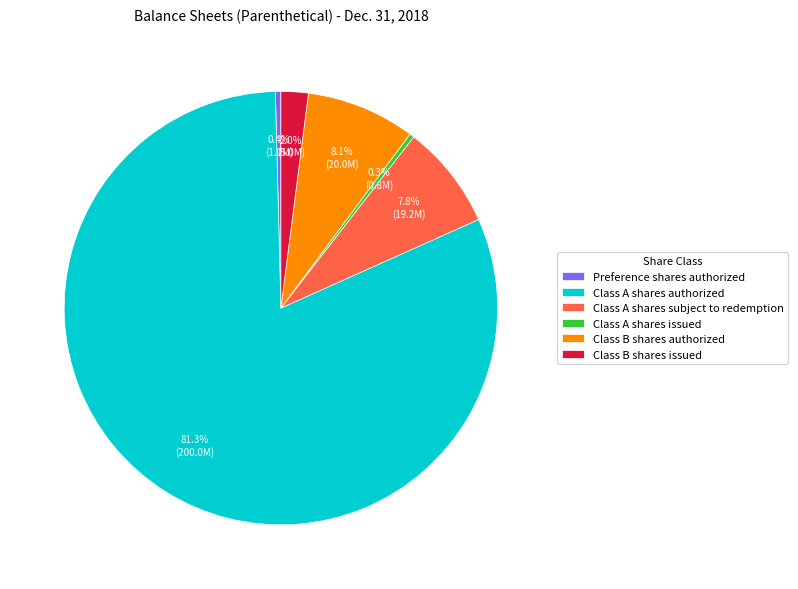

Which slice represents more than half of the pie?

Class A shares authorized